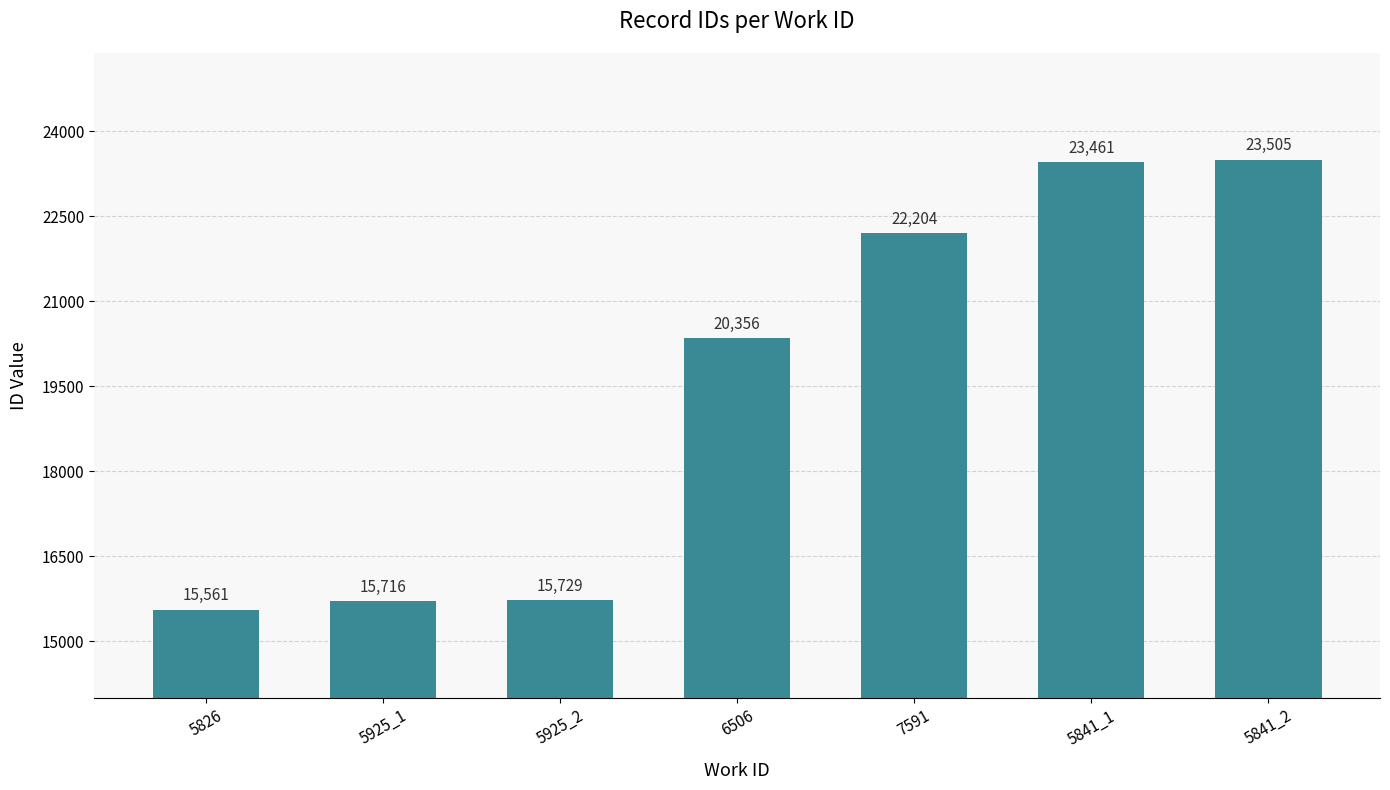

List the labels in order of value, largest first.

5841_2, 5841_1, 7591, 6506, 5925_2, 5925_1, 5826